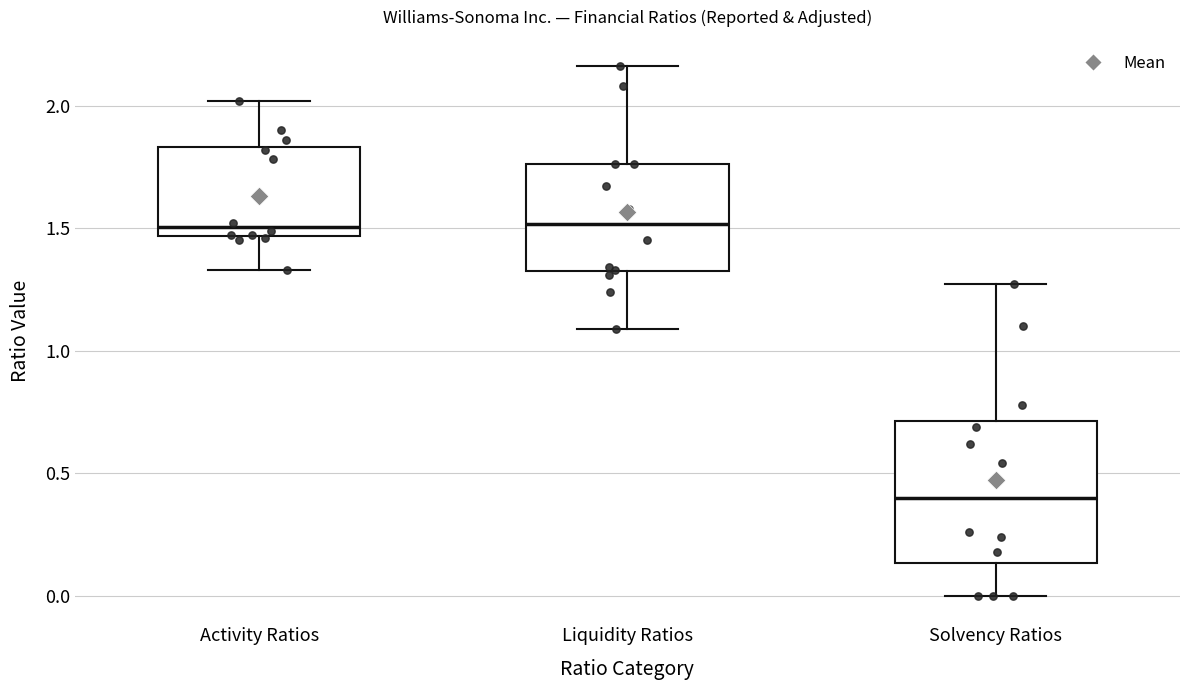

Comparing the boxes themselves (not the whiskers), which one is the tallest?

Solvency Ratios